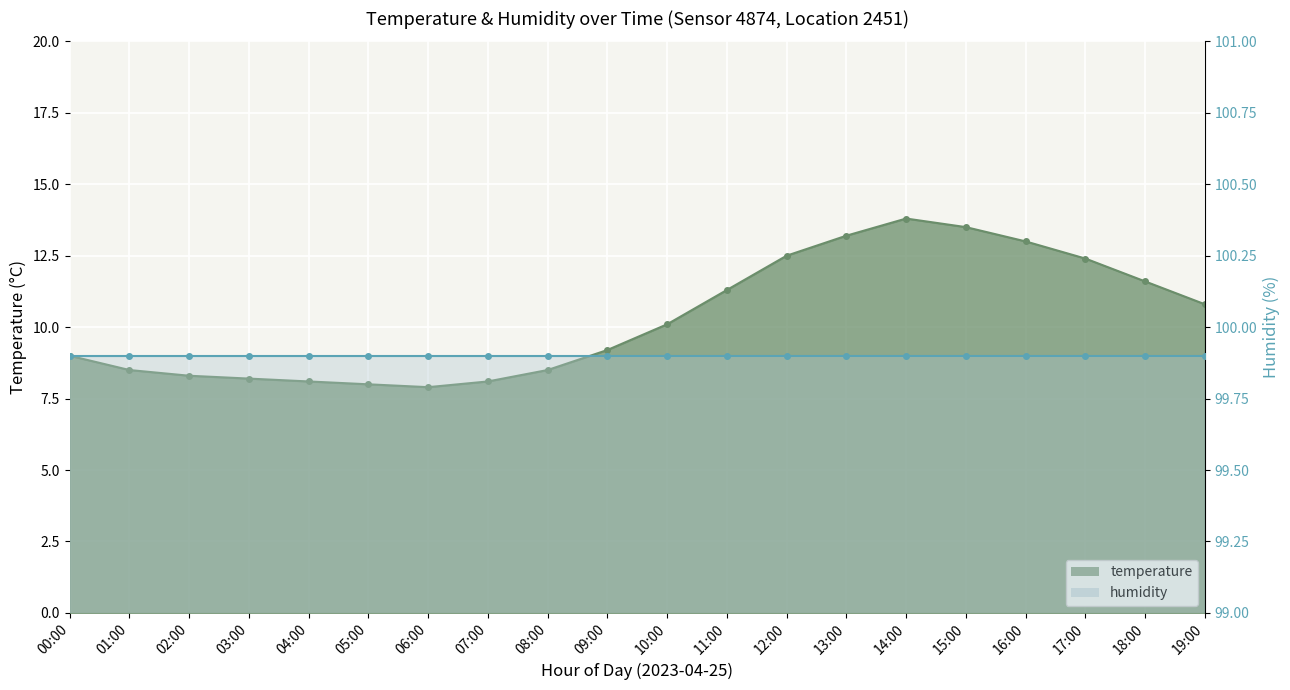

Reading left to right, transcribe all the data shown in this chart.

00:00=9.0	01:00=8.5	02:00=8.3	03:00=8.2	04:00=8.1	05:00=8.0	06:00=7.9	07:00=8.1	08:00=8.5	09:00=9.2	10:00=10.1	11:00=11.3	12:00=12.5	13:00=13.2	14:00=13.8	15:00=13.5	16:00=13.0	17:00=12.4	18:00=11.6	19:00=10.8